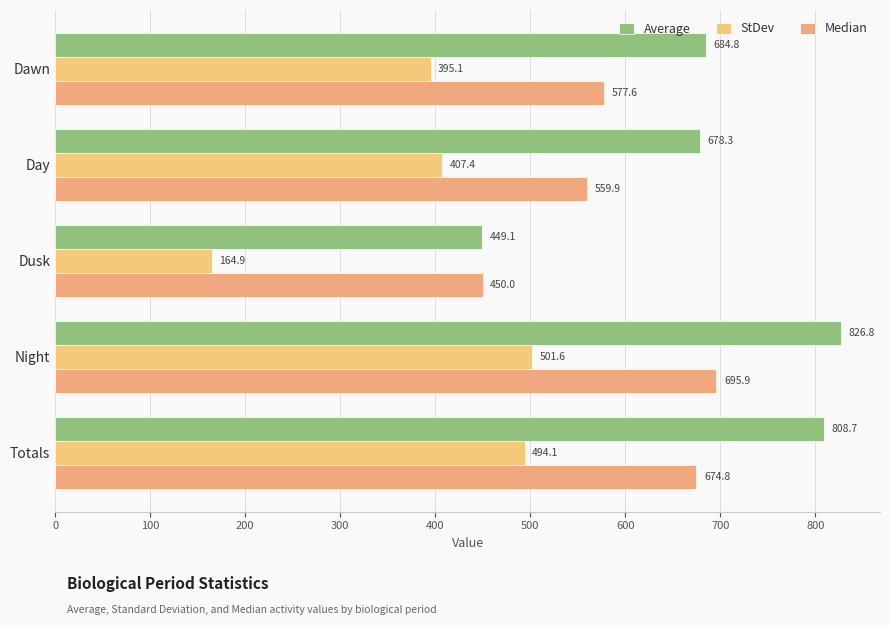

How many data points in Median are less than 577?

2